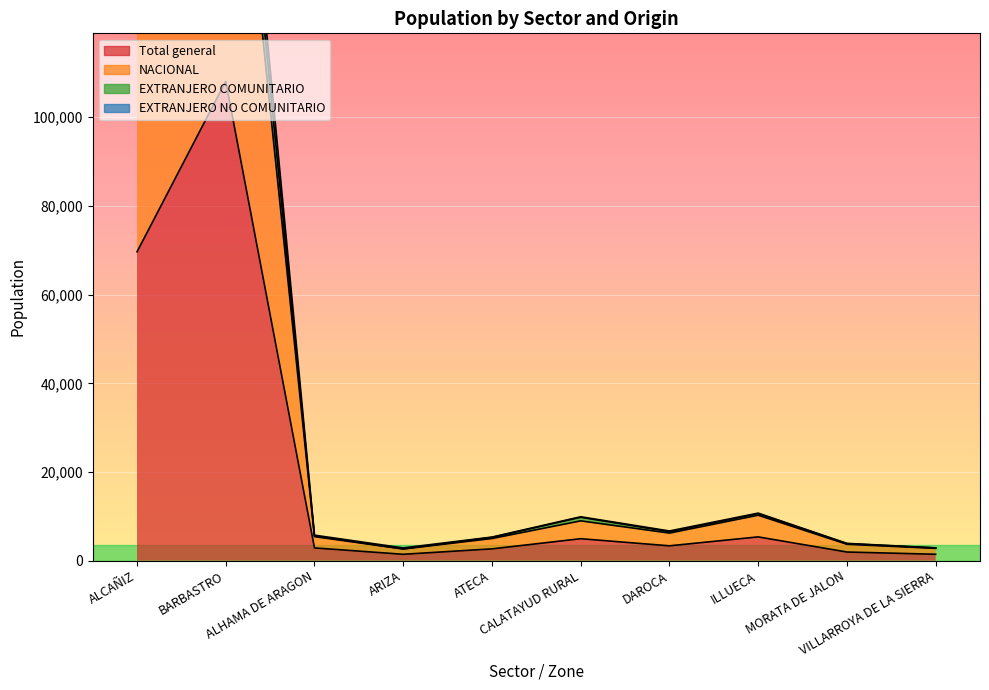

What is the total value across all series at VILLARROYA DE LA SIERRA?

9961